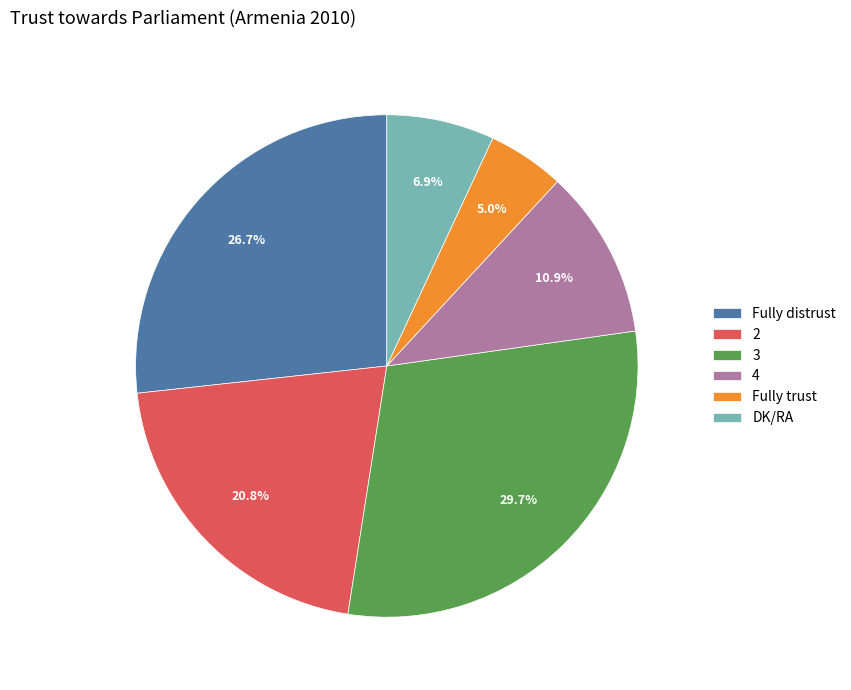

Count the number of slices in the pie.

6